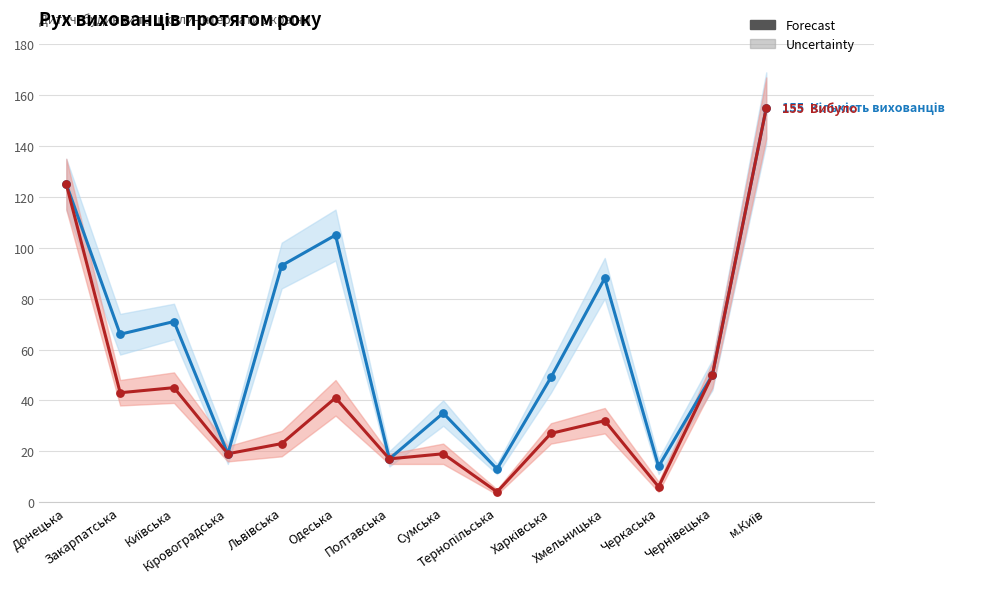

Is the value of Вибуло (col_3) at Закарпатська greater than the value of Кількість вихованців (col_1) at Черкаська?

Yes